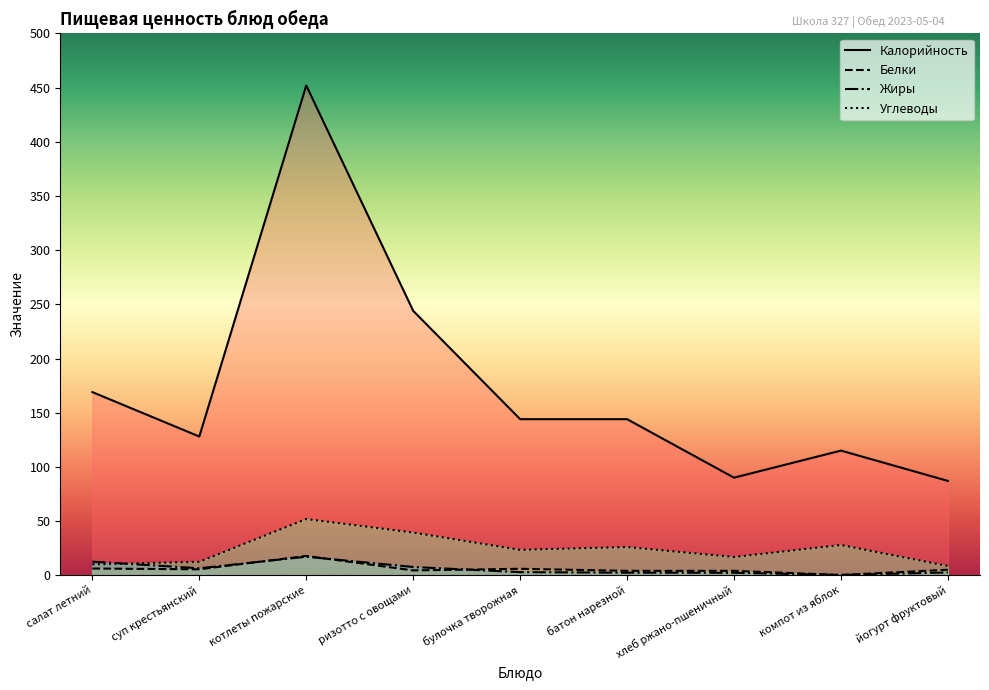

At how many categories does at least one series exceed 199?

2